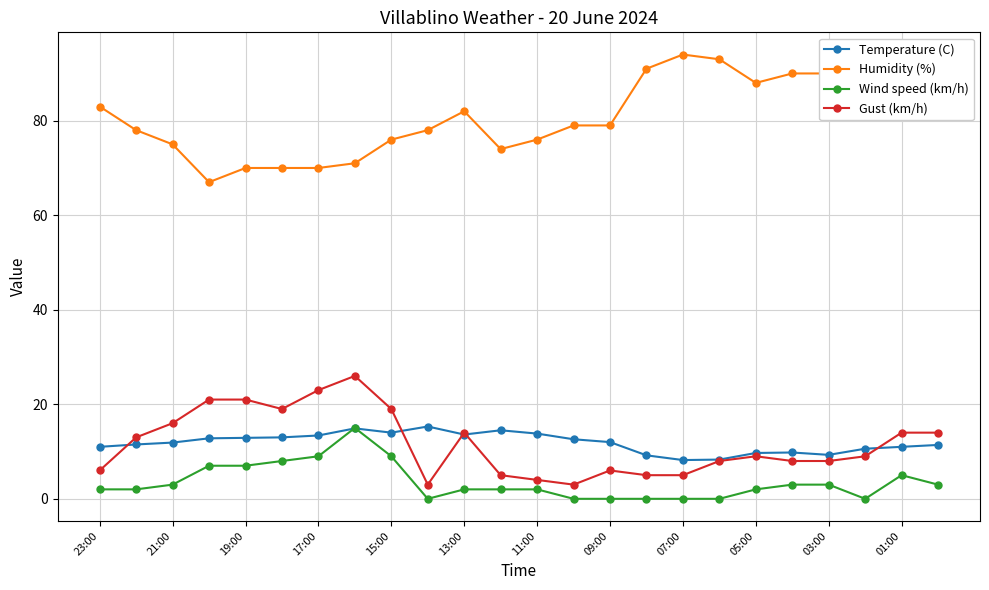

True or false: Gust (km/h) and Wind speed (km/h) cross at least once.

False